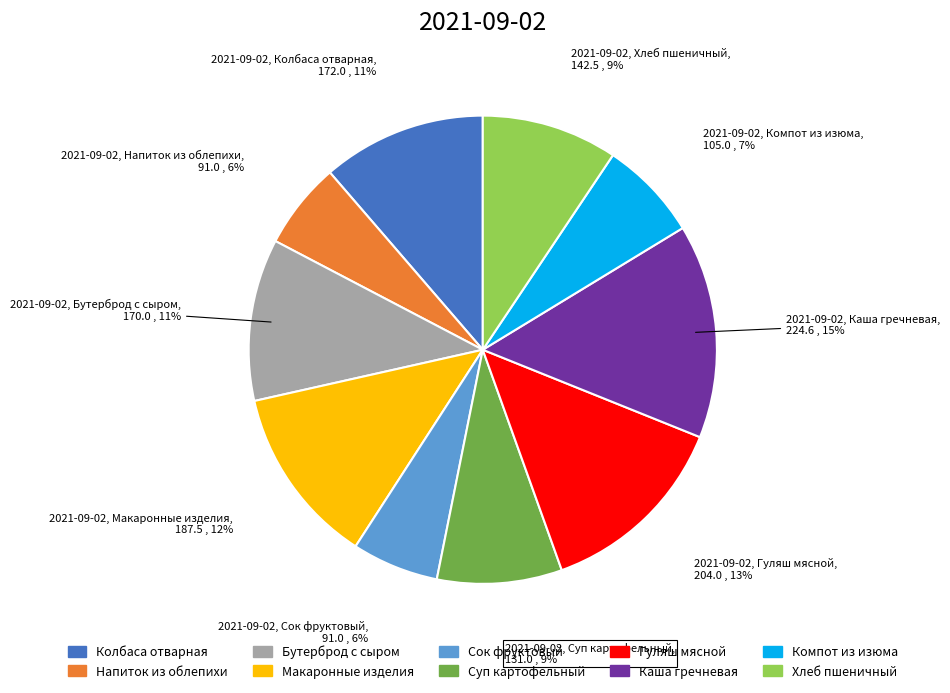

To the nearest percent, what is the average slice percentage?

10%